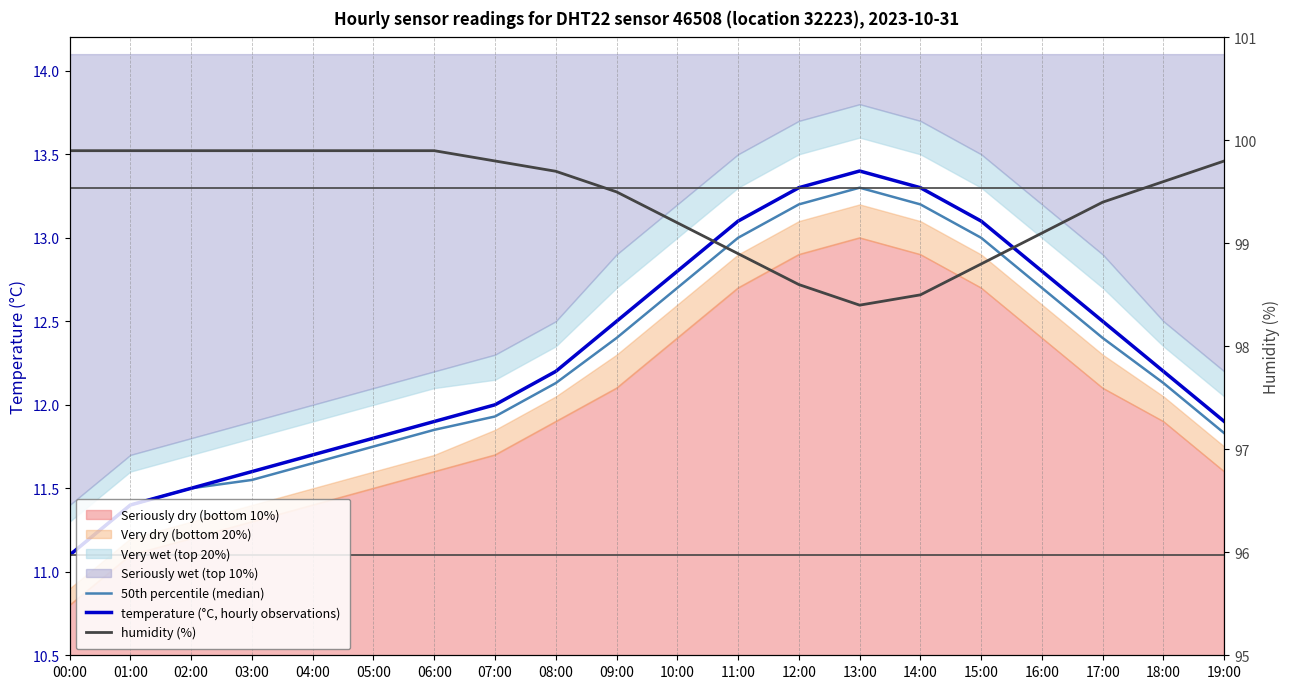

How many lines are shown in the chart?

3